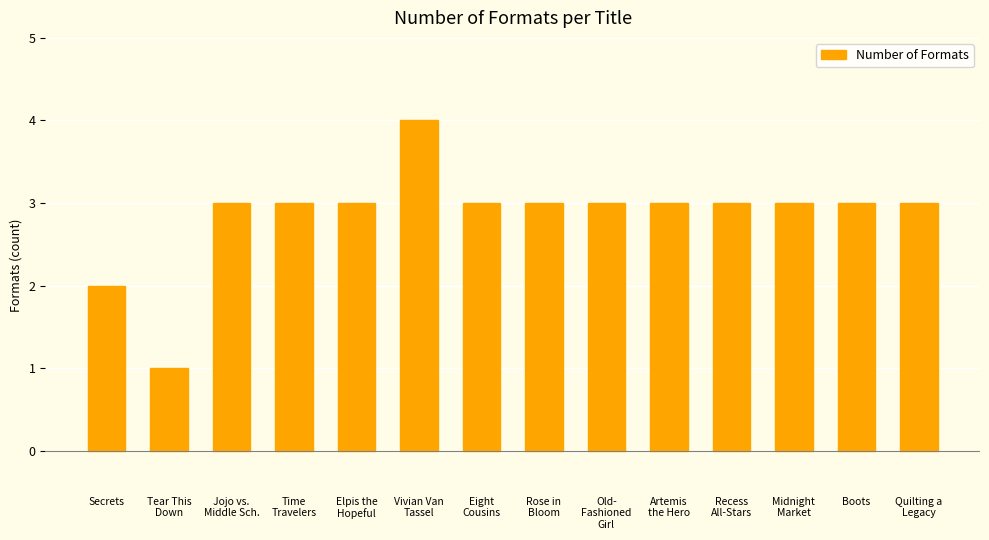

What is the difference between the maximum and minimum values?

3